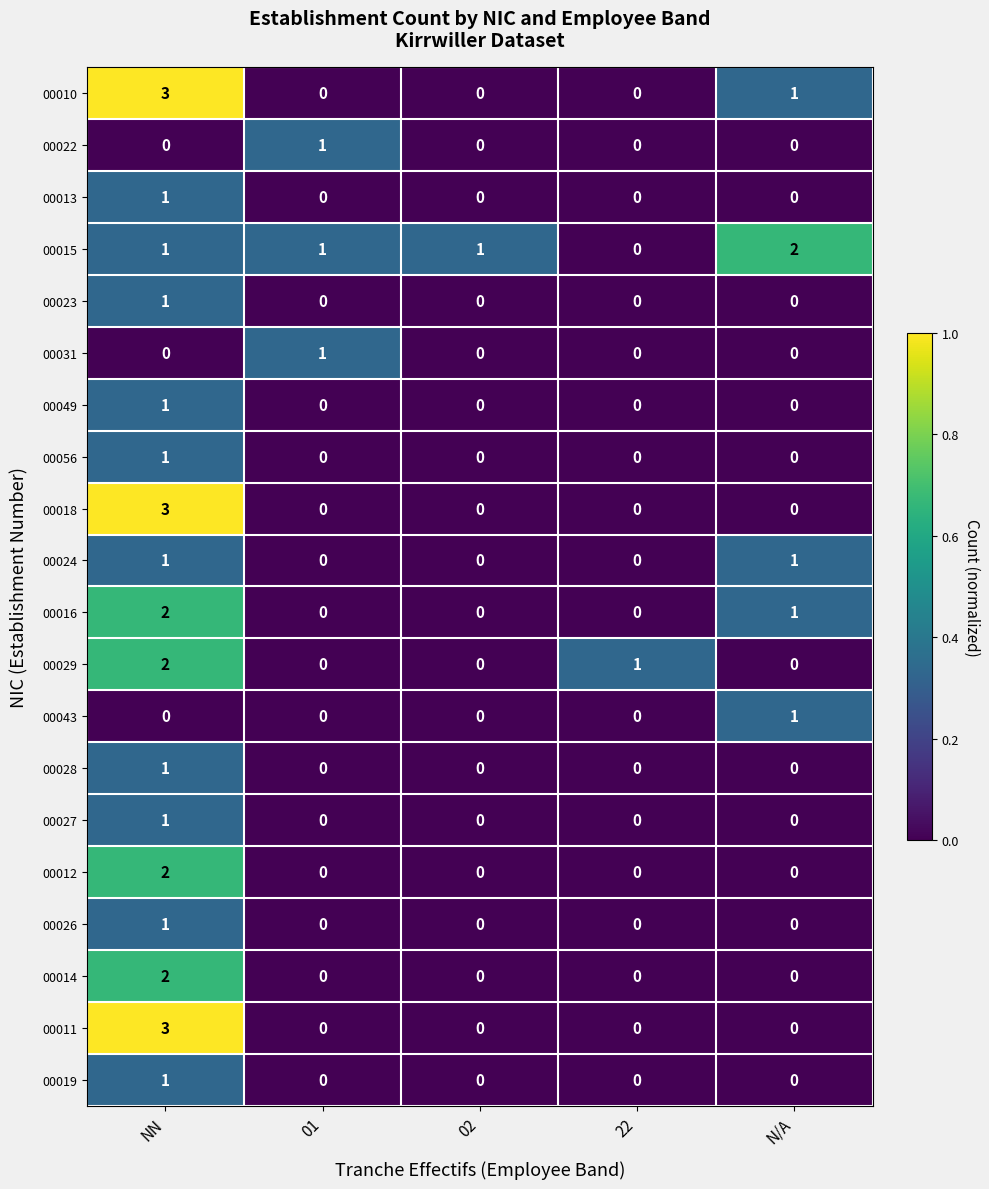

The 00029 series shows 0 at 22. True or false?

False